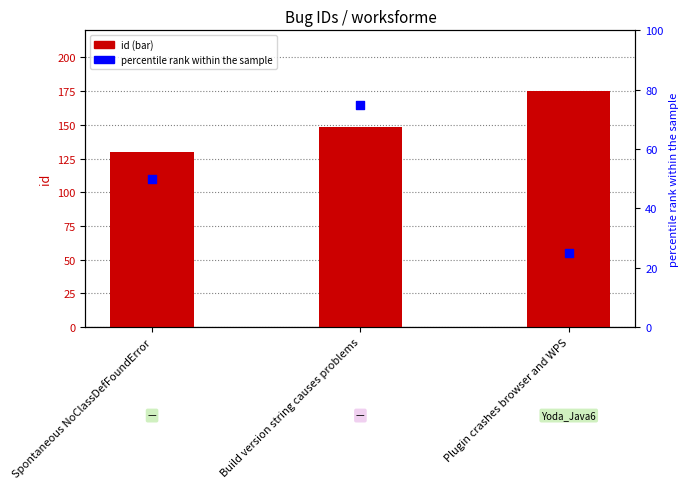

What are all the series names shown in the legend?

id, percentile rank